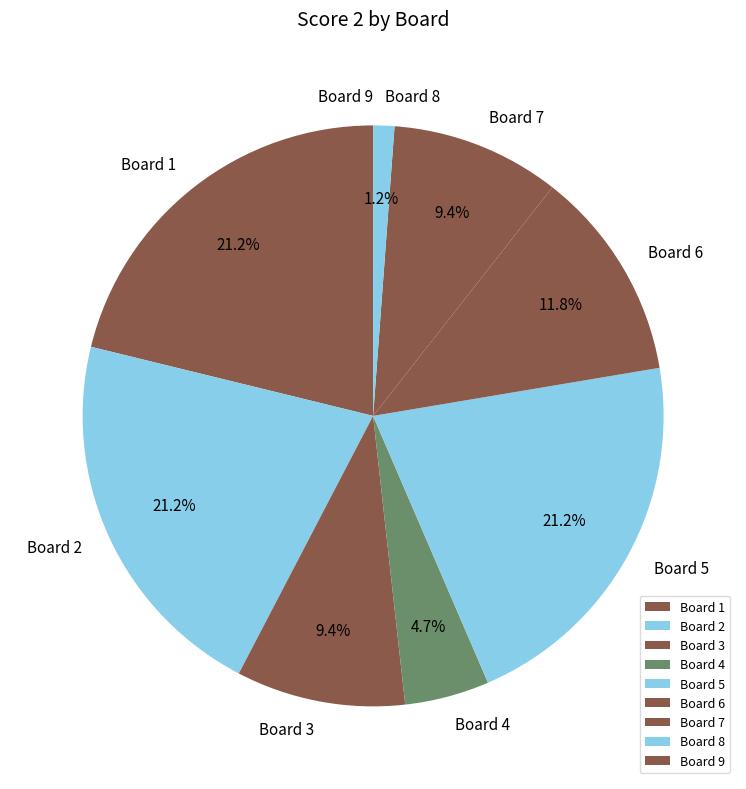

What is the ratio of the value at Board 1 to the value at Board 4?

4.5